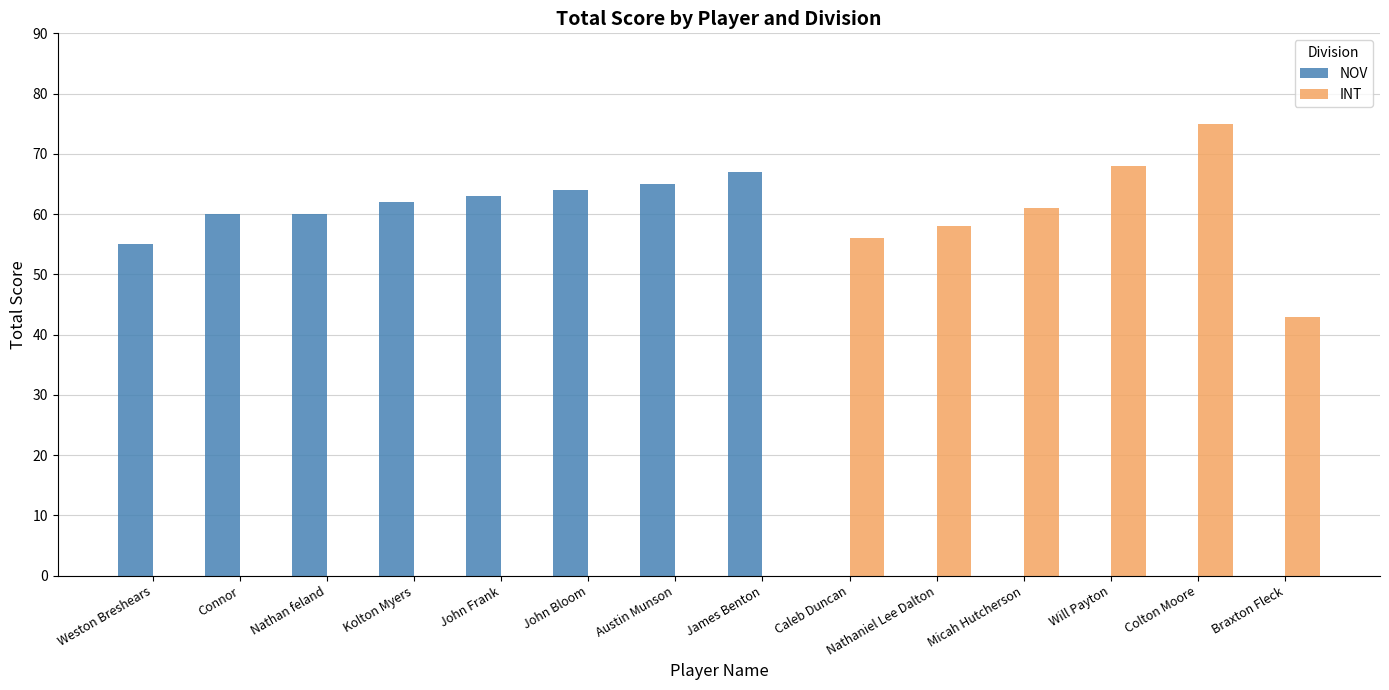

Reading left to right, extract all data points from this chart.

NOV: Weston Breshears=55	Connor=60	Nathan feland=60	Kolton Myers=62	John Frank=63	John Bloom=64	Austin Munson=65	James Benton=67	Caleb Duncan=0	Nathaniel Lee Dalton=0	Micah Hutcherson=0	Will Payton=0	Colton Moore=0	Braxton Fleck=0
INT: Weston Breshears=0	Connor=0	Nathan feland=0	Kolton Myers=0	John Frank=0	John Bloom=0	Austin Munson=0	James Benton=0	Caleb Duncan=56	Nathaniel Lee Dalton=58	Micah Hutcherson=61	Will Payton=68	Colton Moore=75	Braxton Fleck=43